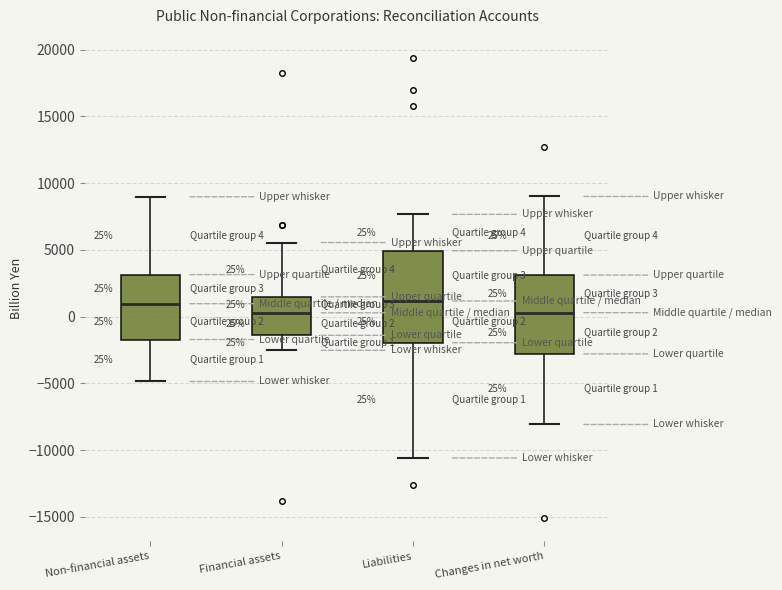

Comparing the boxes themselves (not the whiskers), which one is the tallest?

Liabilities